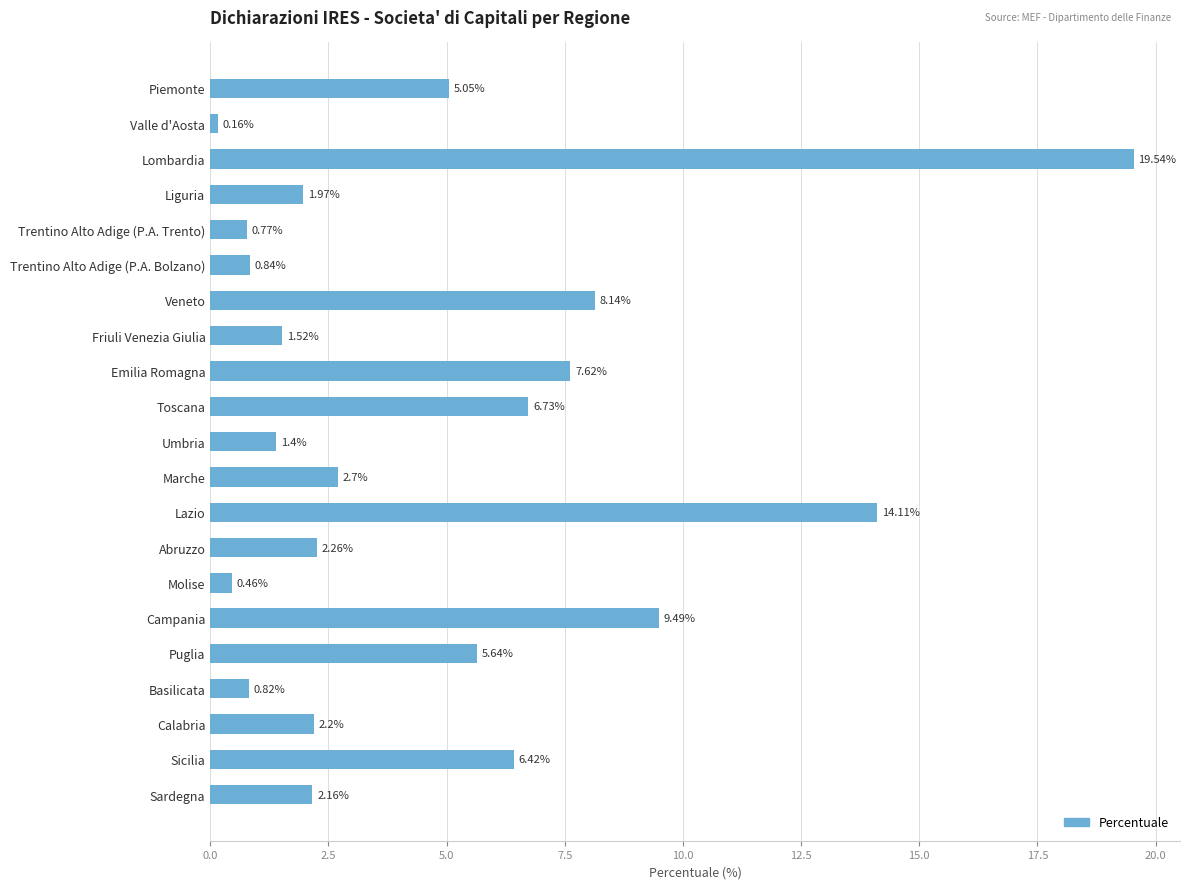

How many categories are shown in the chart?

21